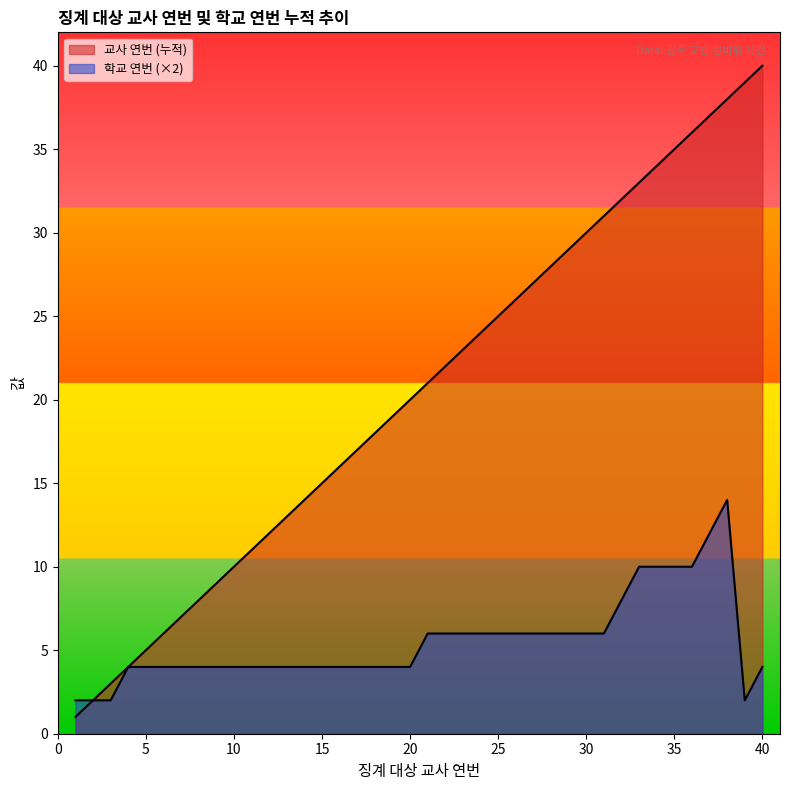

What is the difference between the 교사 연번 (누적) values at 7 and 3?

4